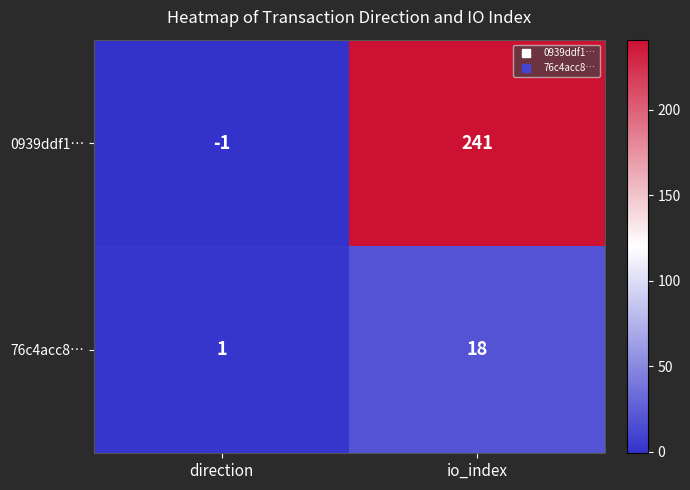

Which series has the largest range (max minus min)?

0939ddf1…